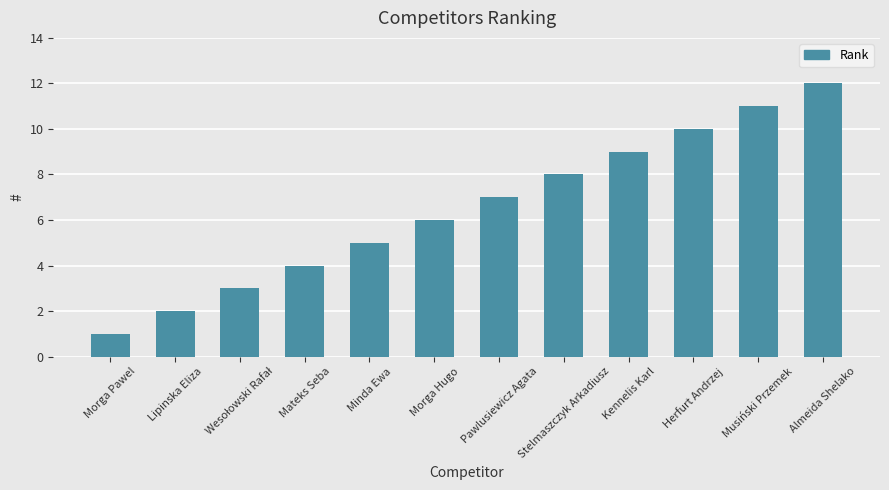

How many series are shown in this chart?

1